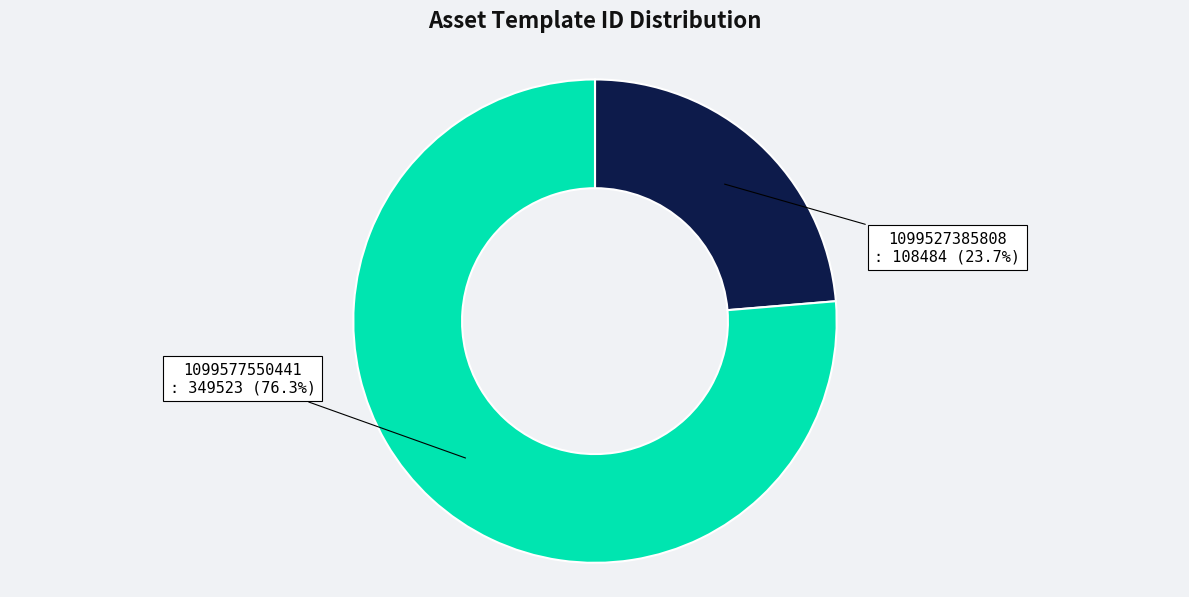

Between 1099527385808 and 1099577550441, which is larger?

1099577550441